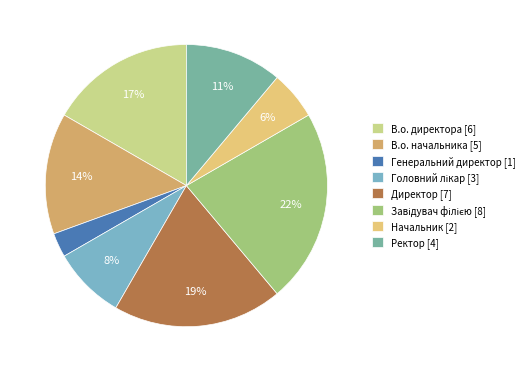

What is the smallest slice in the pie chart?

Генеральний директор